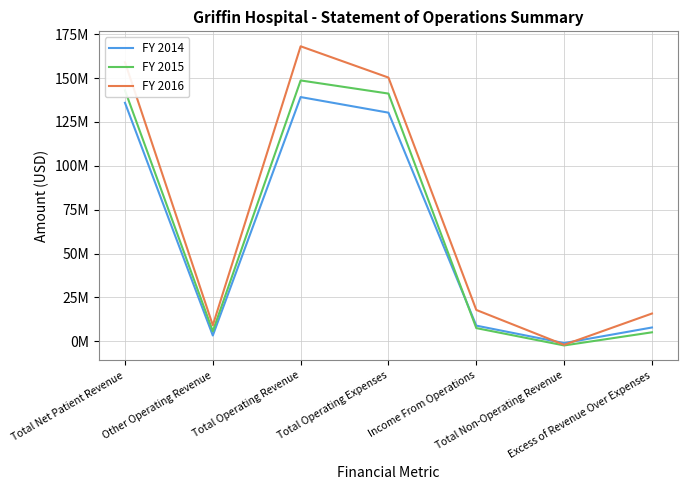

What are all the series names shown in the legend?

FY 2014, FY 2015, FY 2016